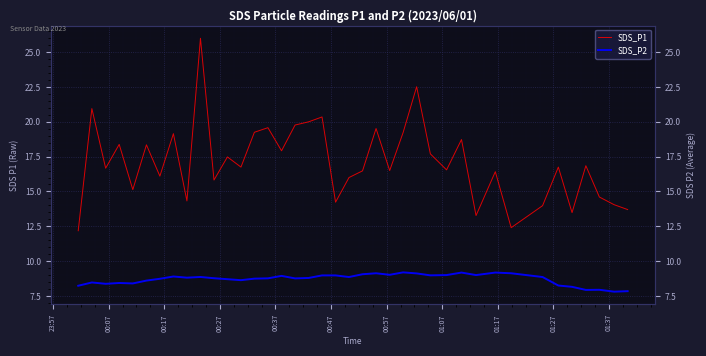

True or false: SDS_P1 and SDS_P2 intersect in this chart.

False